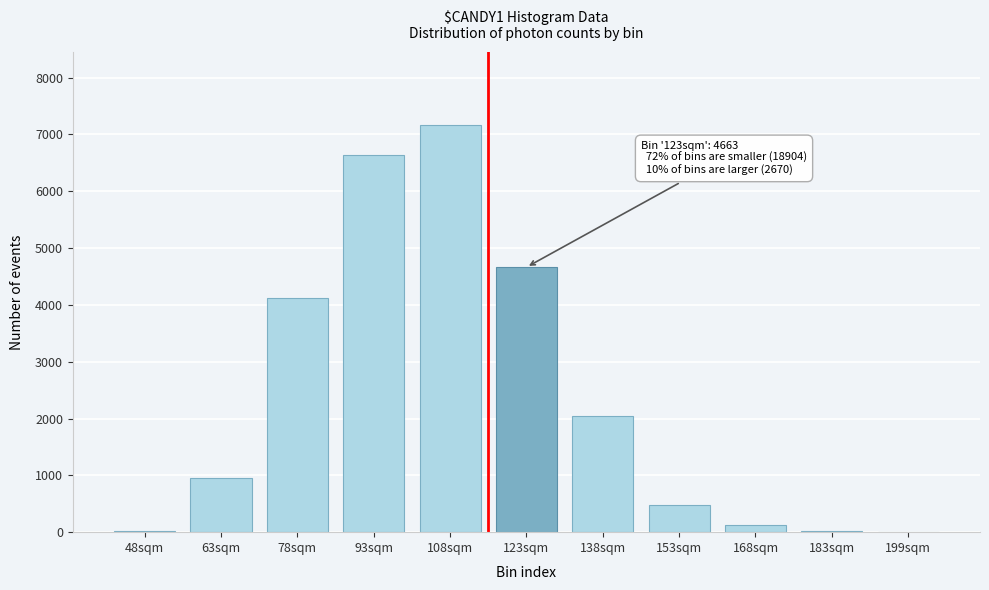

What is the change in value from 93sqm to 138sqm?

-4589